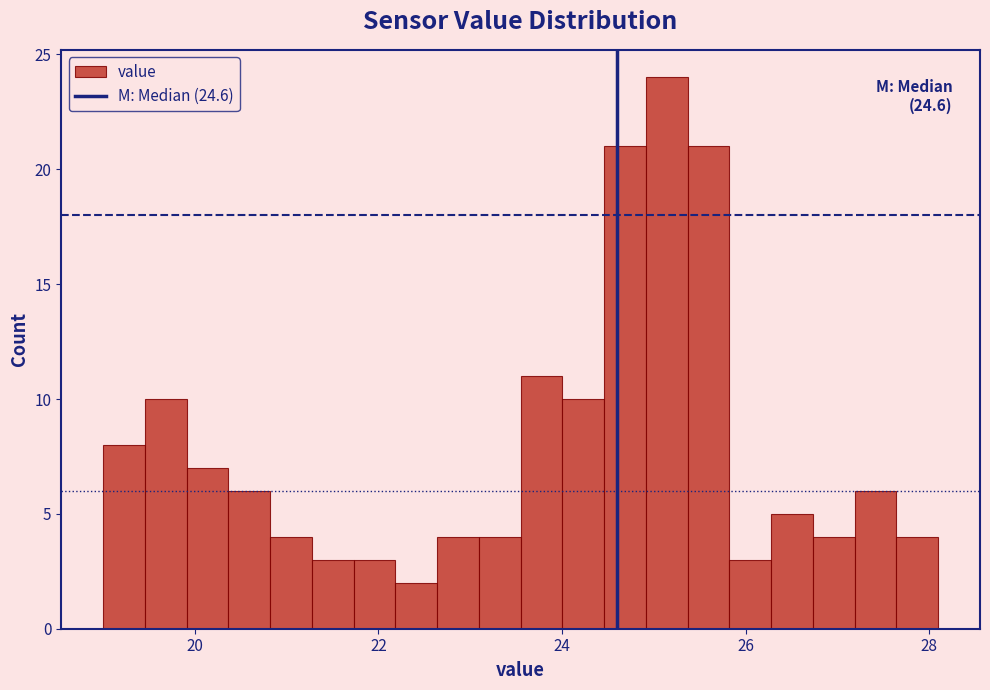

Around what value on the x-axis is the tallest bar? Give the approximate position of its centre, as read against the axis.

25.2